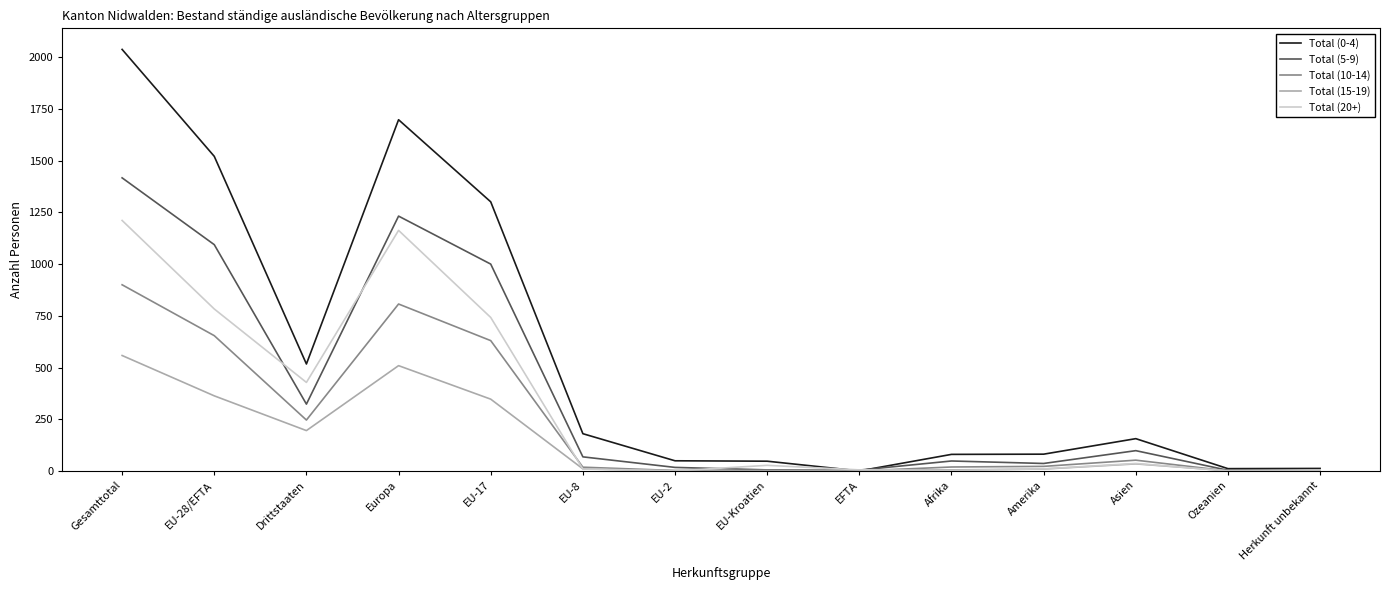

How many positive values does the Total (0-4) series have?

13